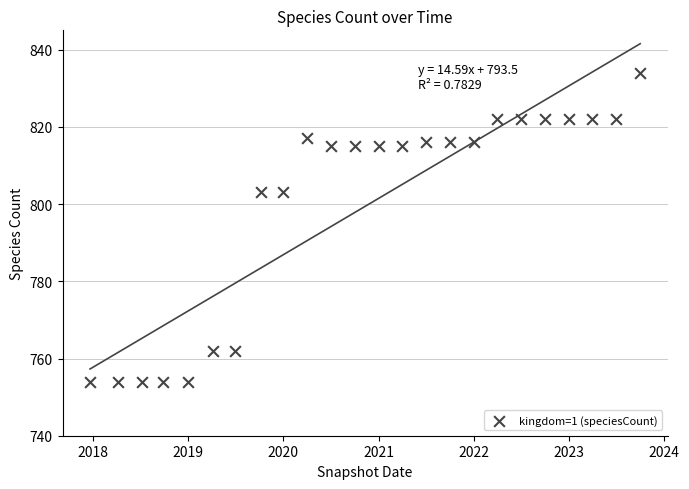

What is the range of X values (max minus min)?

2109